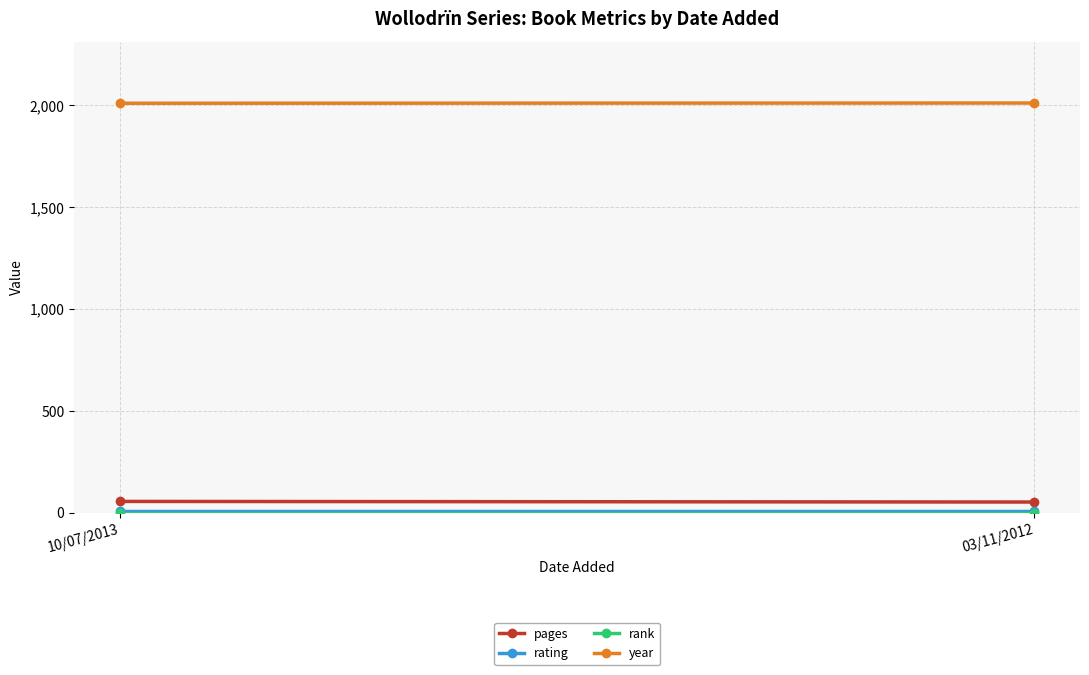

What is the label of the 1st point from the right?

03/11/2012